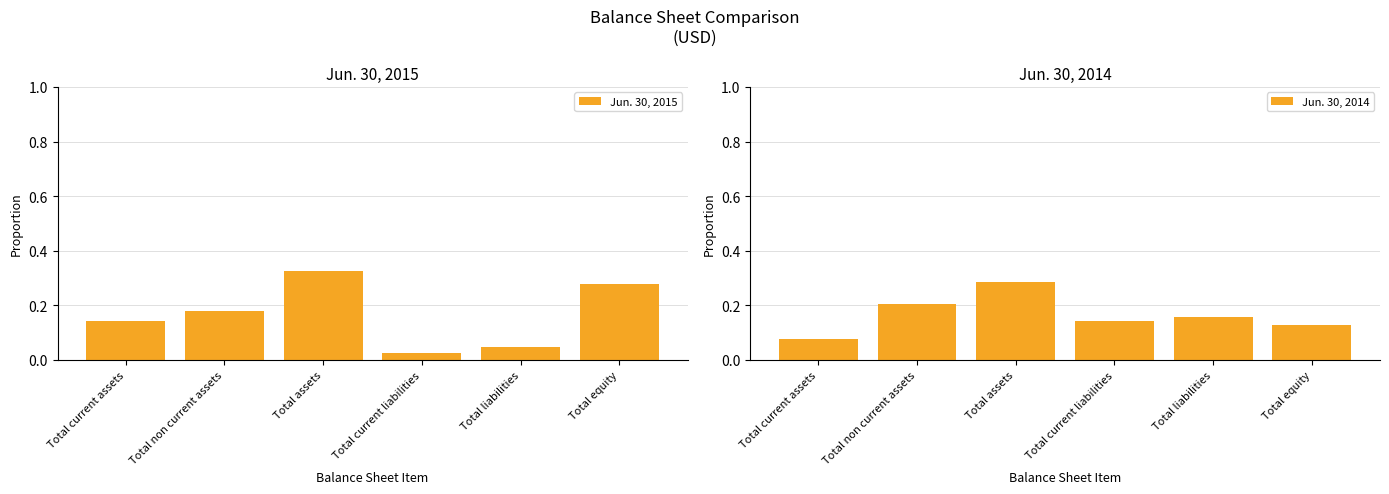

Is it true that Jun. 30, 2014 equals 0.3 at Total liabilities?

False